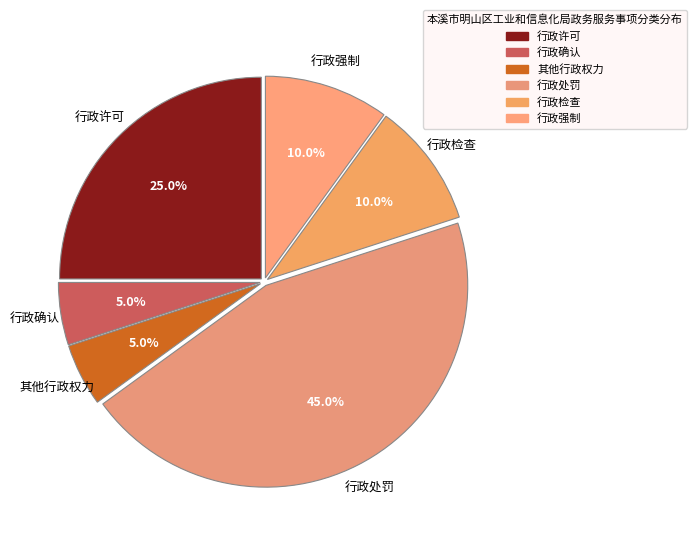

Combined, what portion of the pie is 行政处罚 and 行政检查?

55.0%